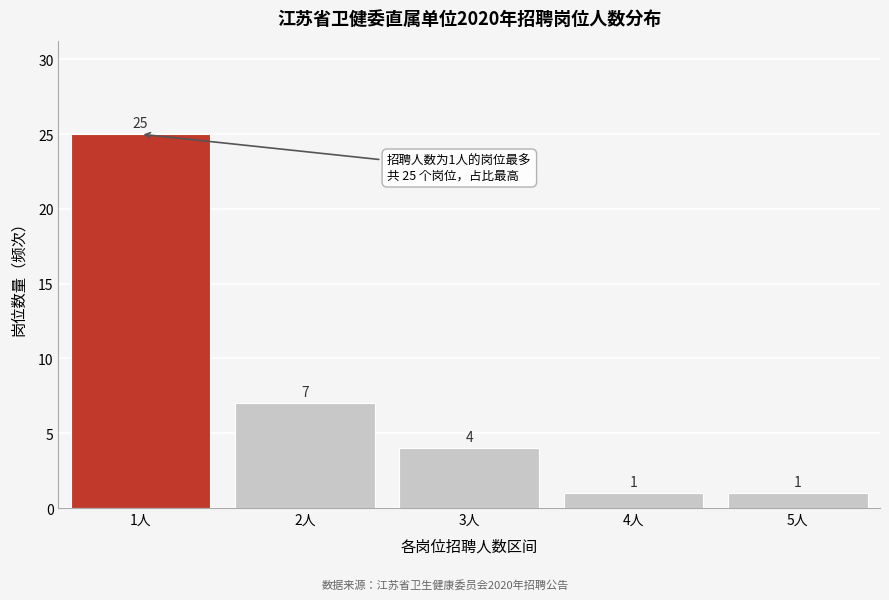

Reading left to right, list all the values displayed in this chart.

1人=25	2人=7	3人=4	4人=1	5人=1